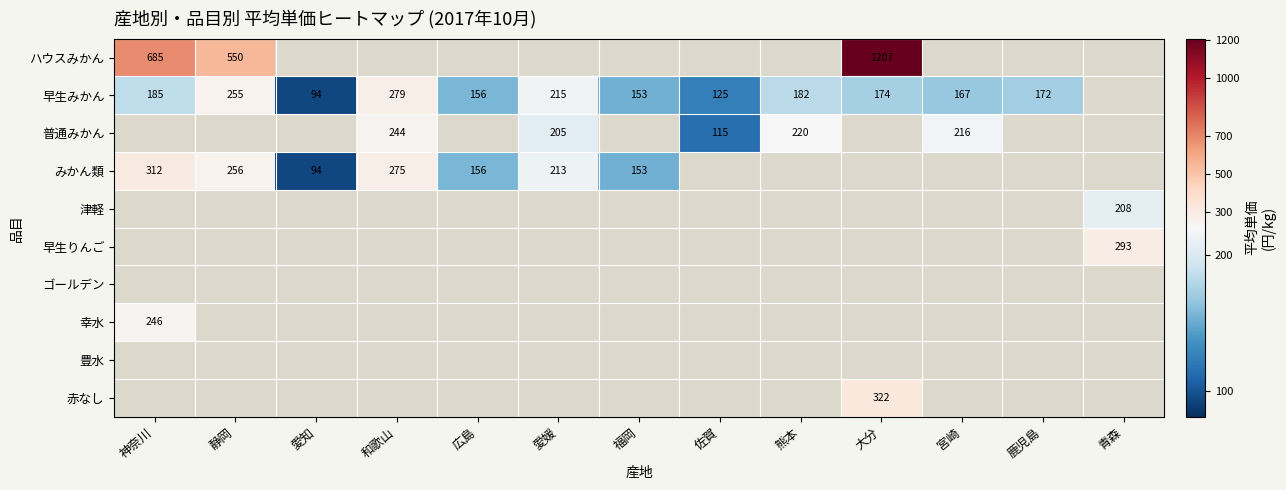

Count the number of data series in this chart.

10